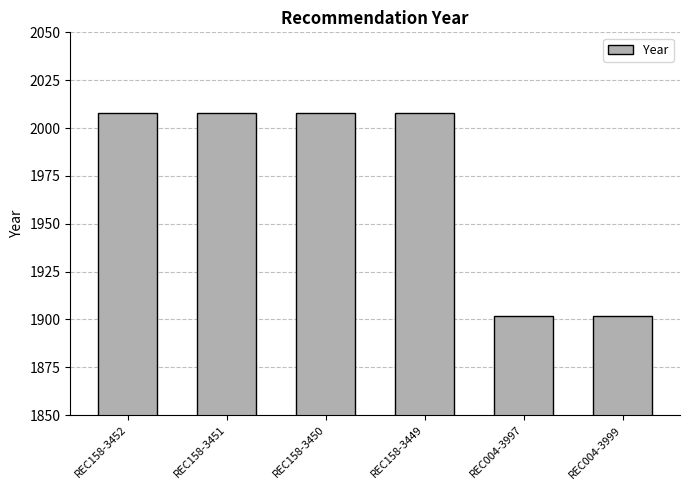

What is the difference between the maximum and minimum values?

106